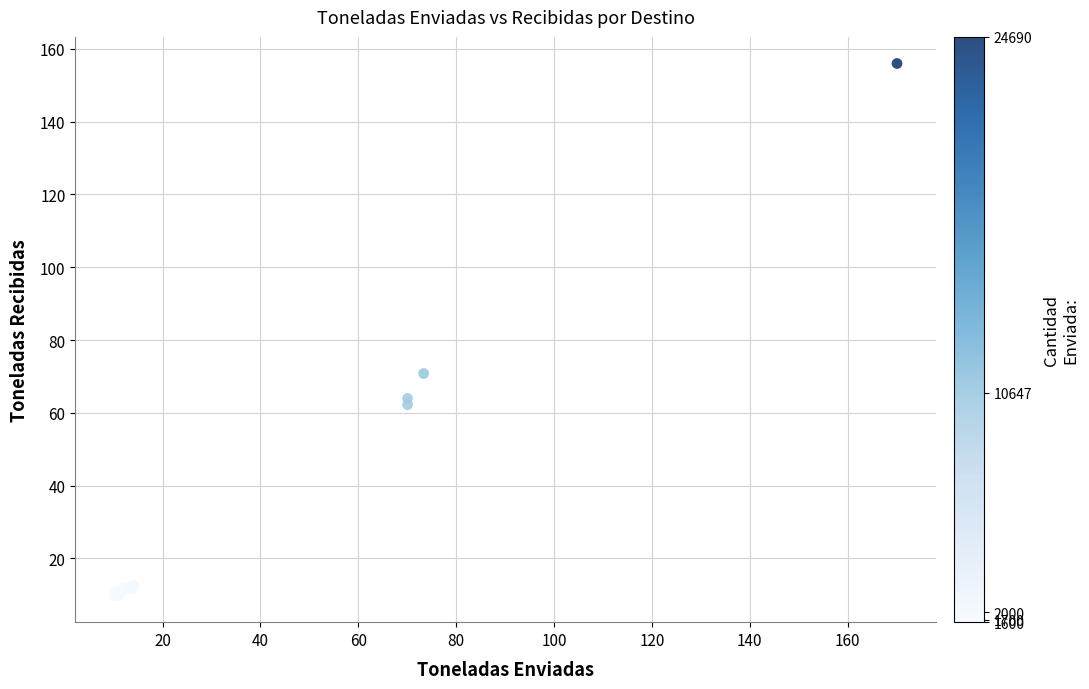

What Y value in the scatter plot is closest to 82?

70.8